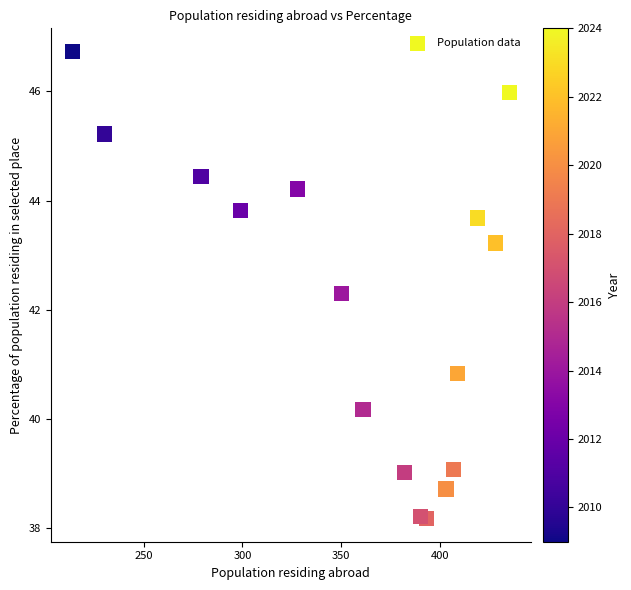

What Y value in the scatter plot is closest to 42?

42.3